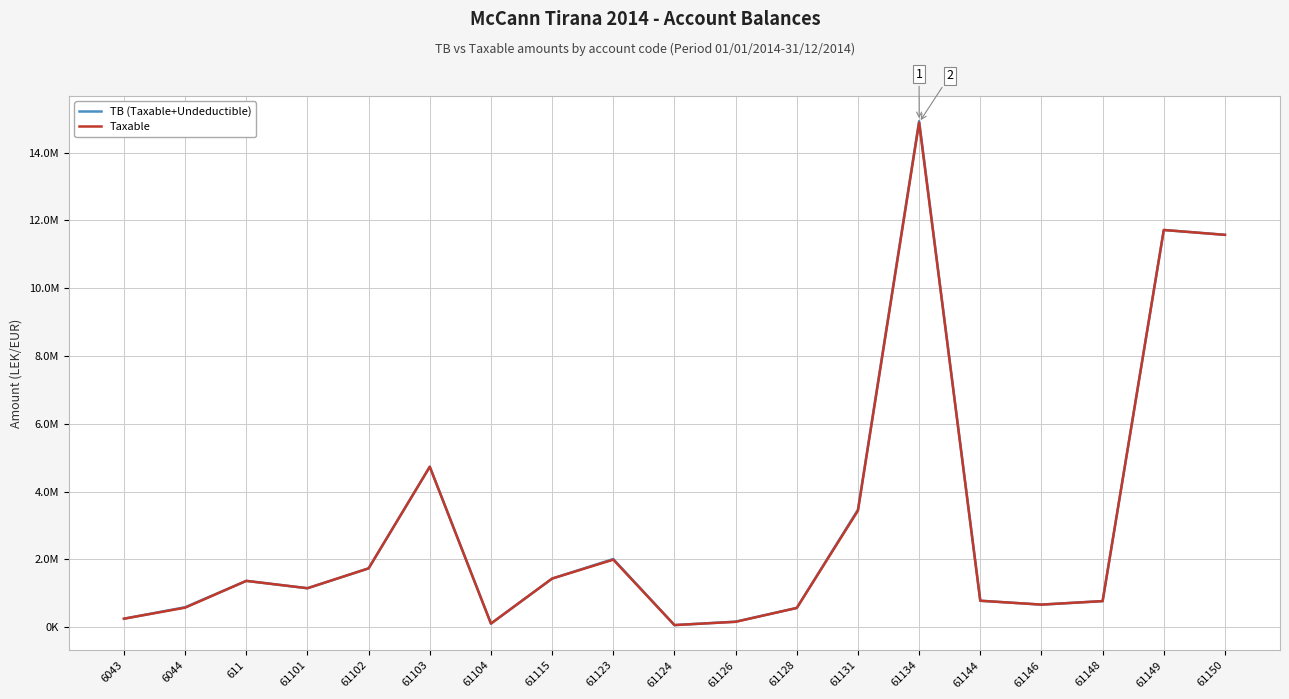

Does the chart display data point markers on the line(s)?

No